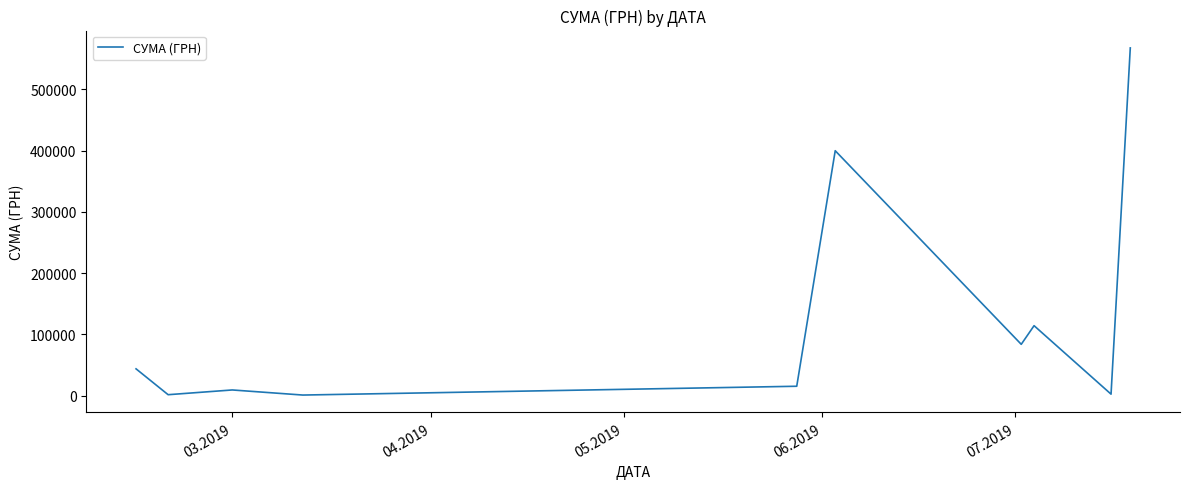

What is the maximum value shown in the chart?

567590.1